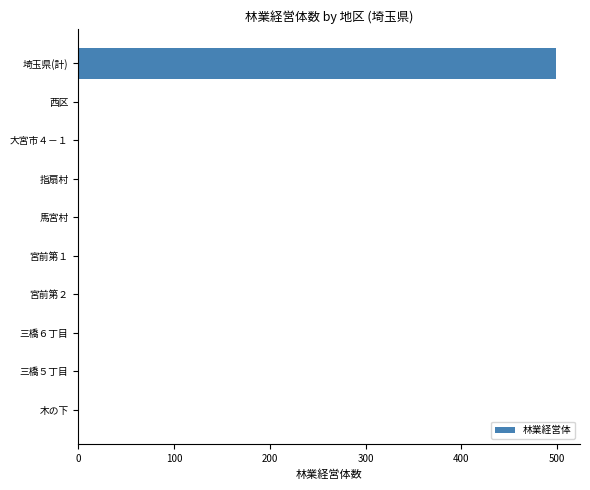

How many data points does each series have?

10